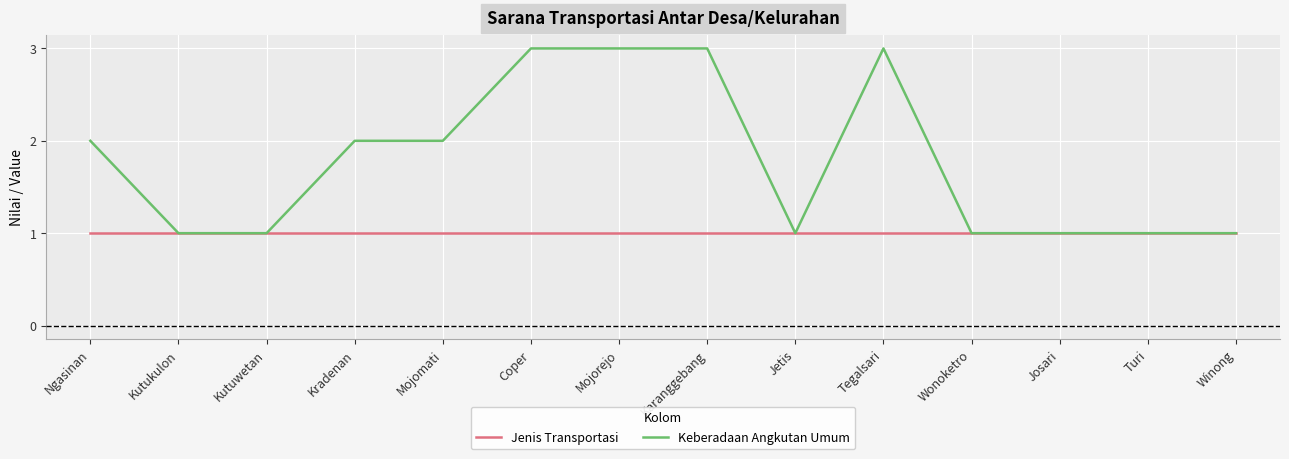

Is the value of Jenis Transportasi at Mojorejo greater than the value of Keberadaan Angkutan Umum at Coper?

No